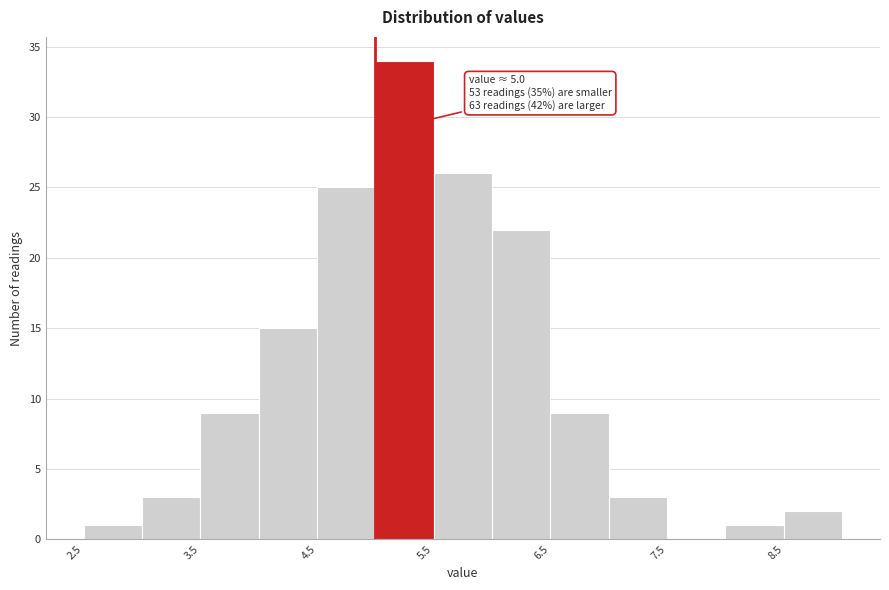

Which range on the x-axis has the tallest bar?

5.0 to 5.5